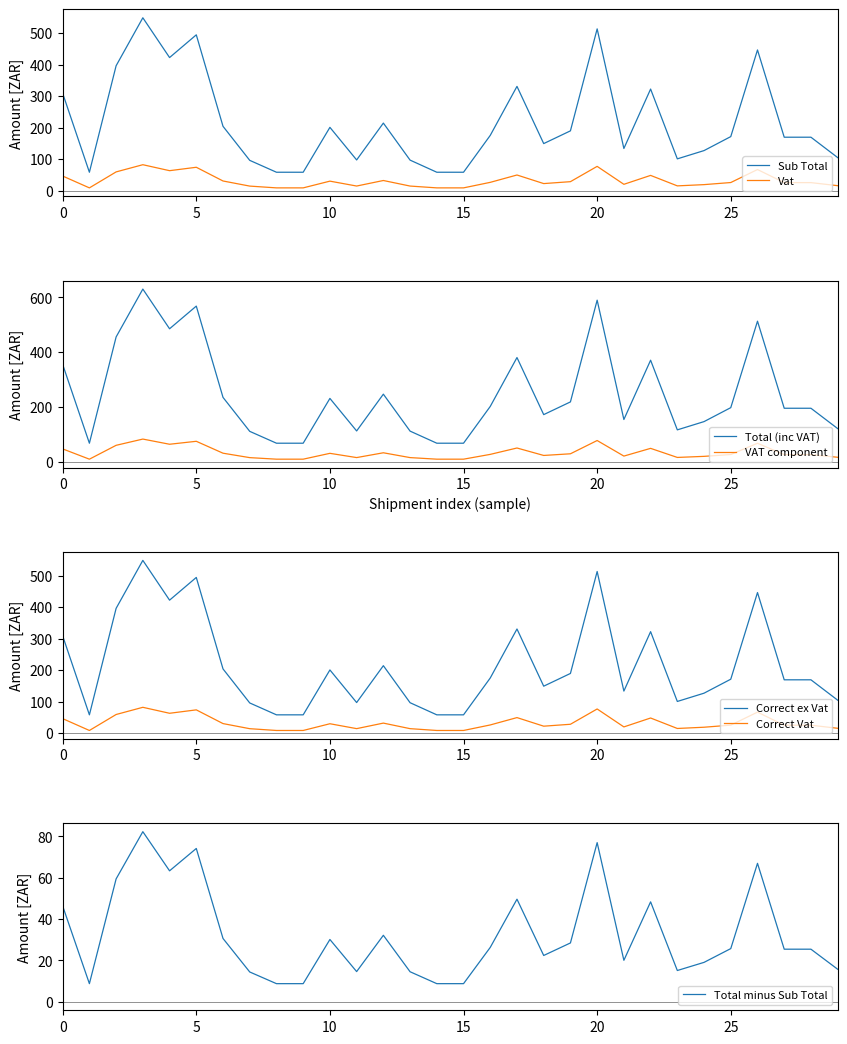

What is the greatest value displayed?

630.6